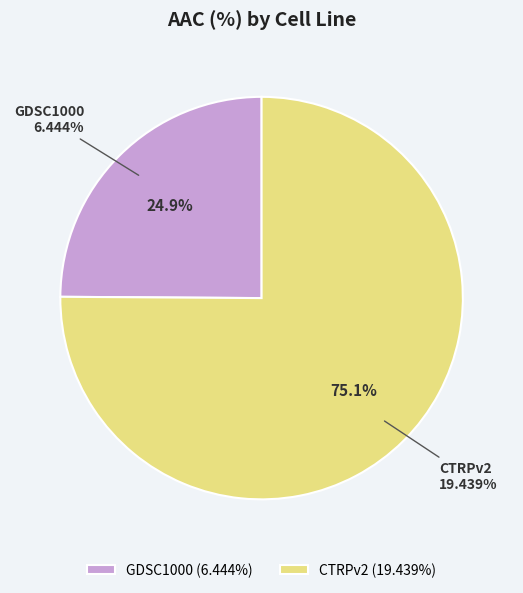

How many slices are in this pie chart?

2